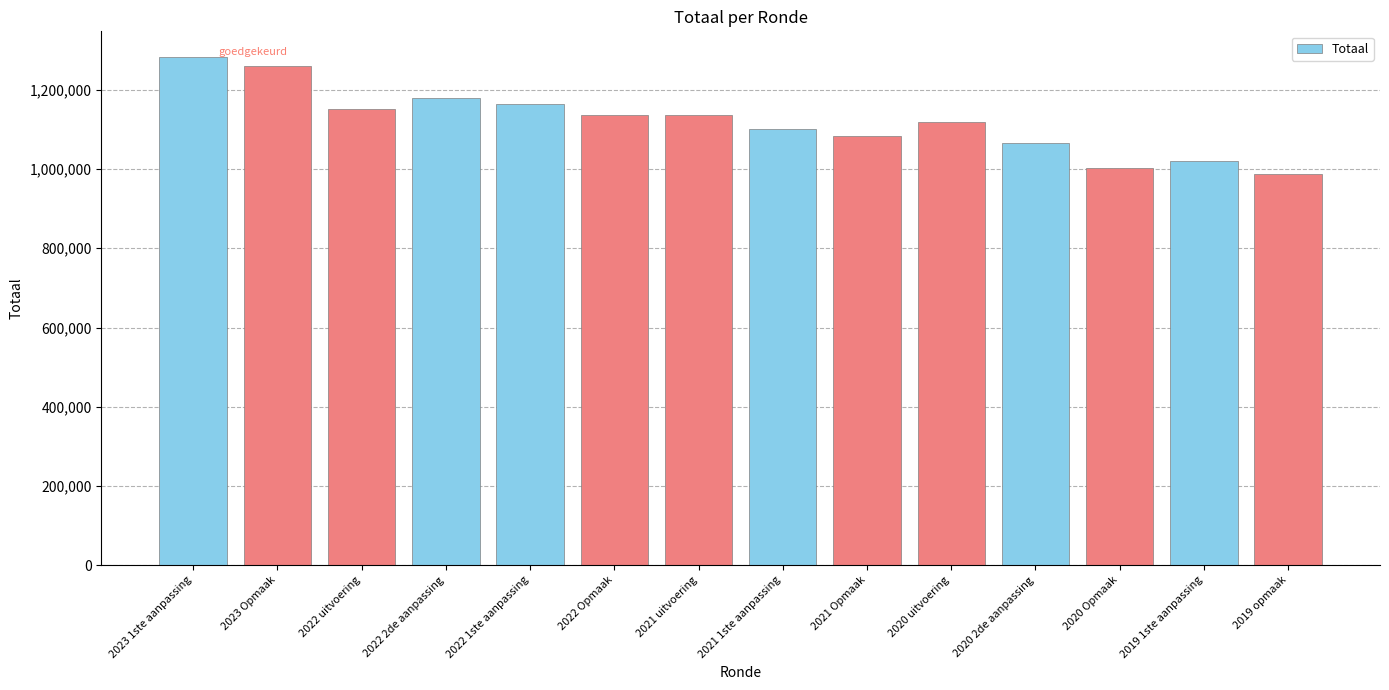

What is the approximate value at 2023 1ste aanpassing, to the nearest 50?

1283250